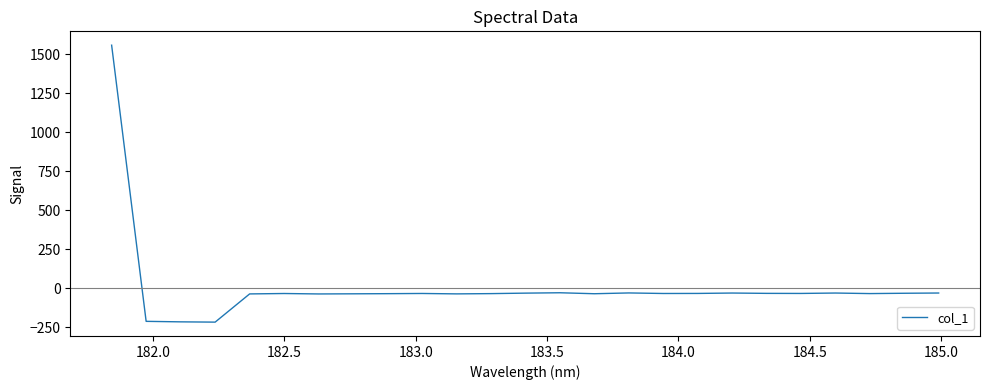

What is the greatest value displayed?

1558.5